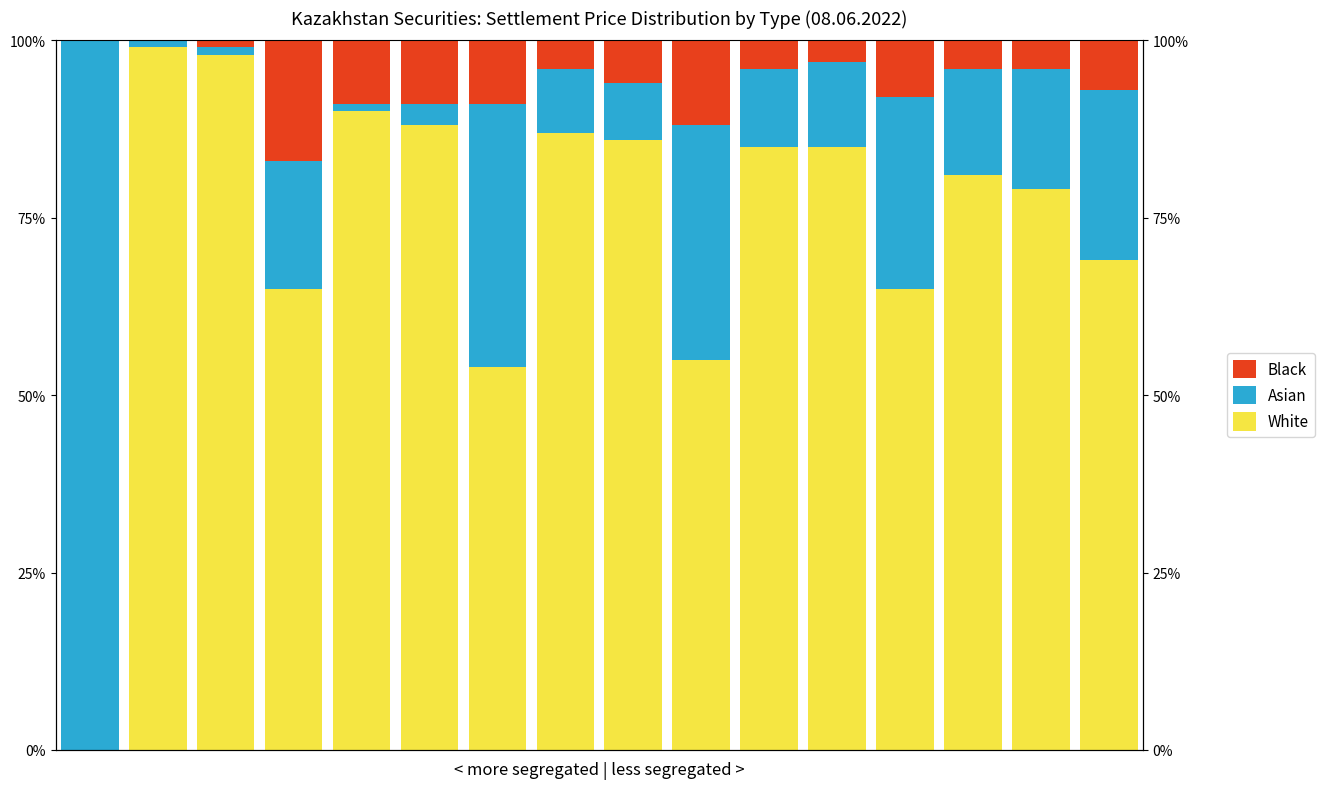

How many data points in Asian are less than 15?

8